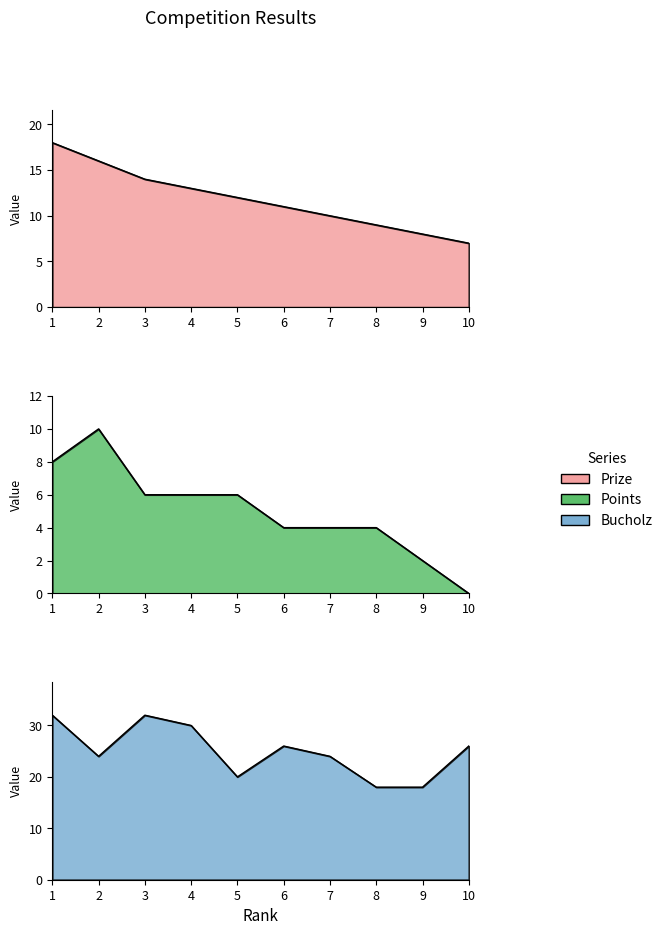

What is the value of the Points point at the 1st from the left?

8